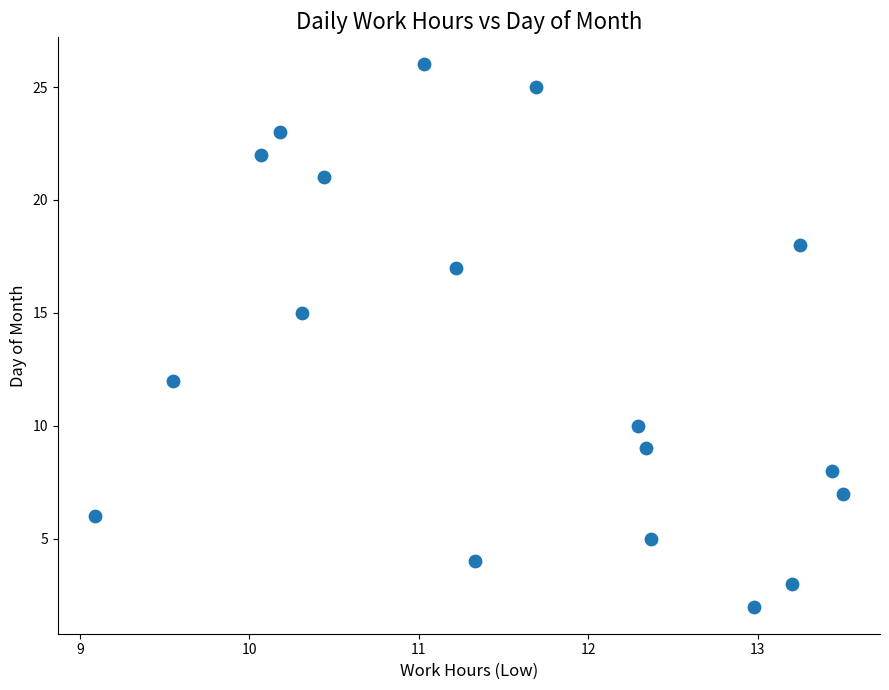

What is the range of Y values (max minus min)?

24